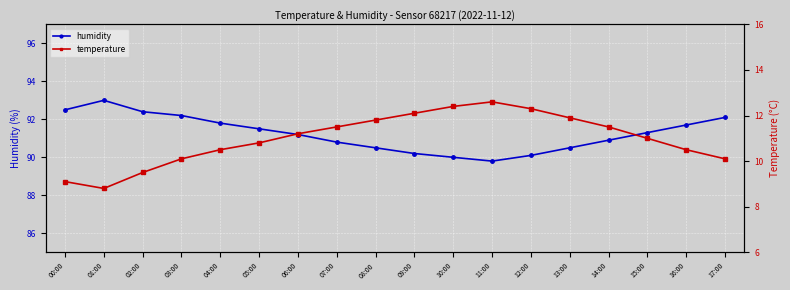

What is the difference between the maximum and minimum values in the temperature series?

3.8